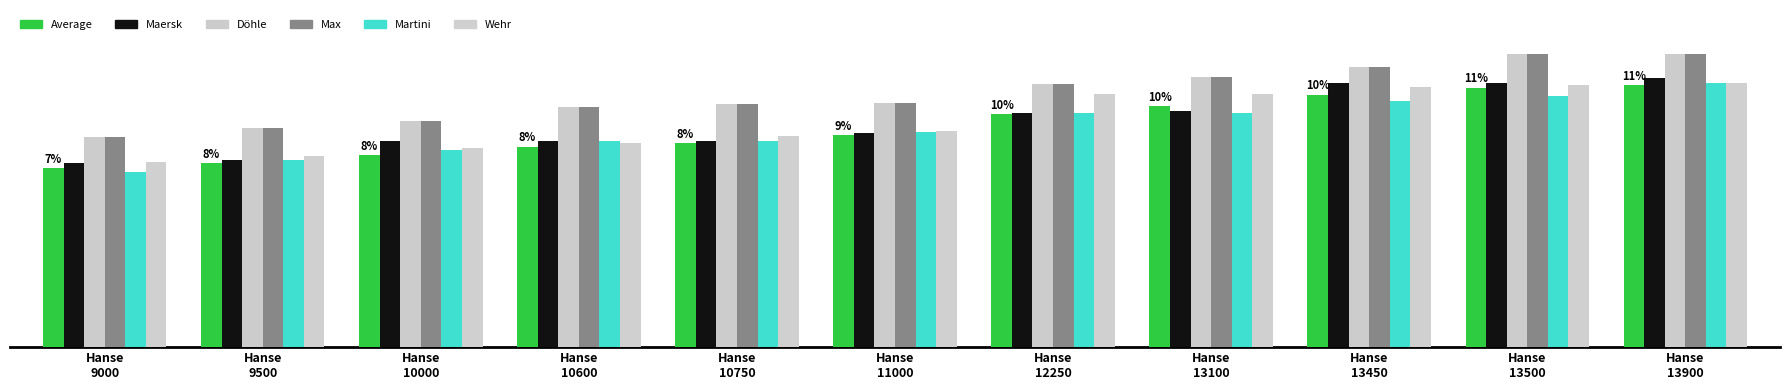

Does the chart contain stacked bars?

No